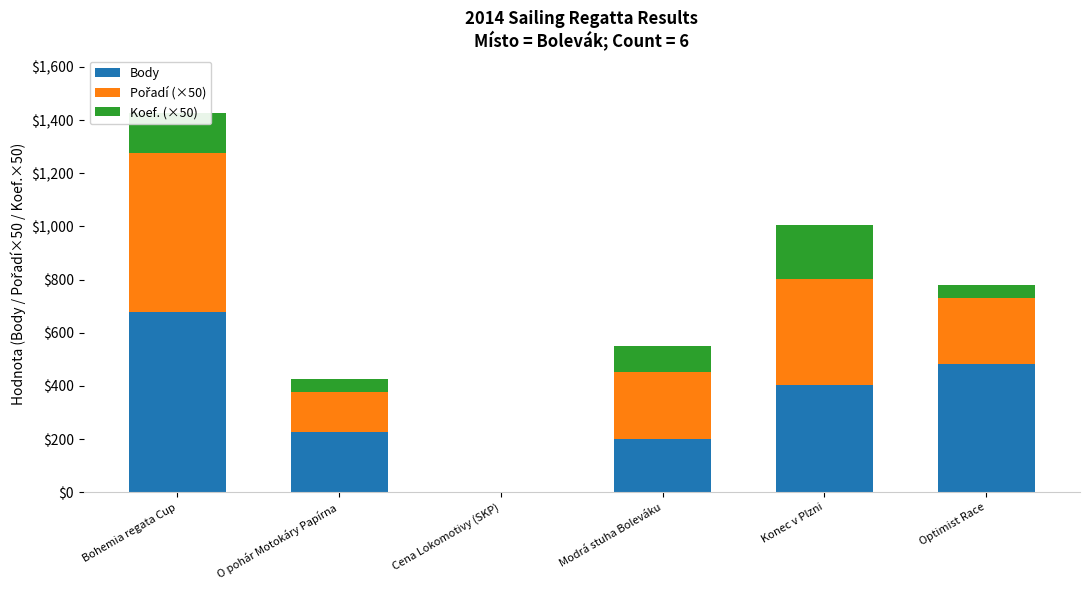

Which category has the highest value in the Body series?

Bohemia regata Cup